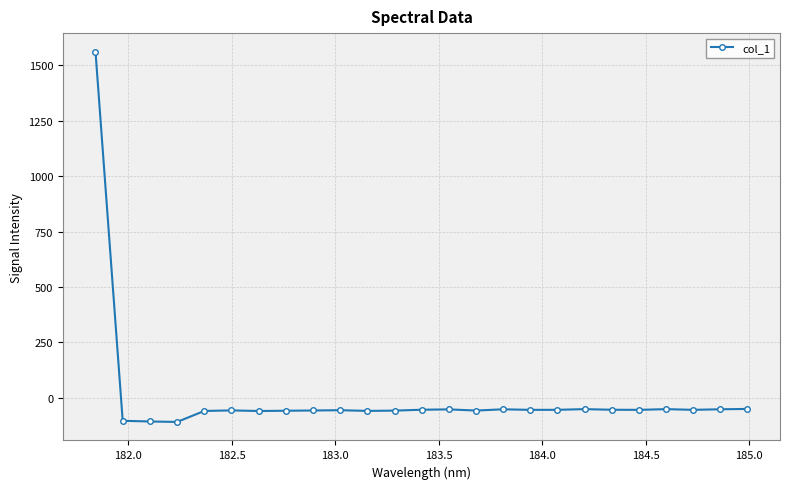

True or false: there are more than 0 points higher than both neighbors.

True